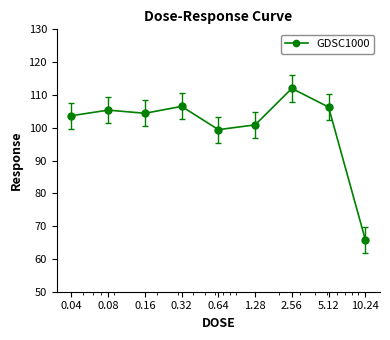

What is the difference between the maximum and minimum values?

46.1